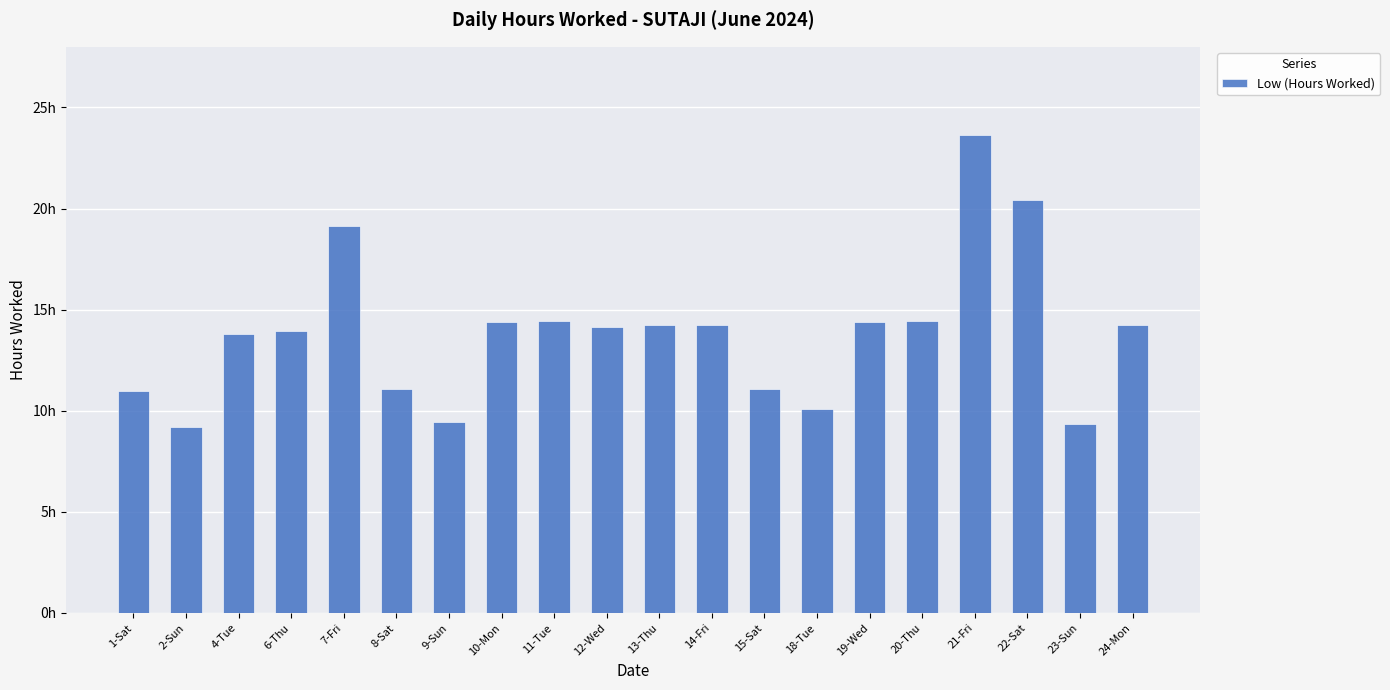

What is the change in value from 9-Sun to 10-Mon?

+5.0